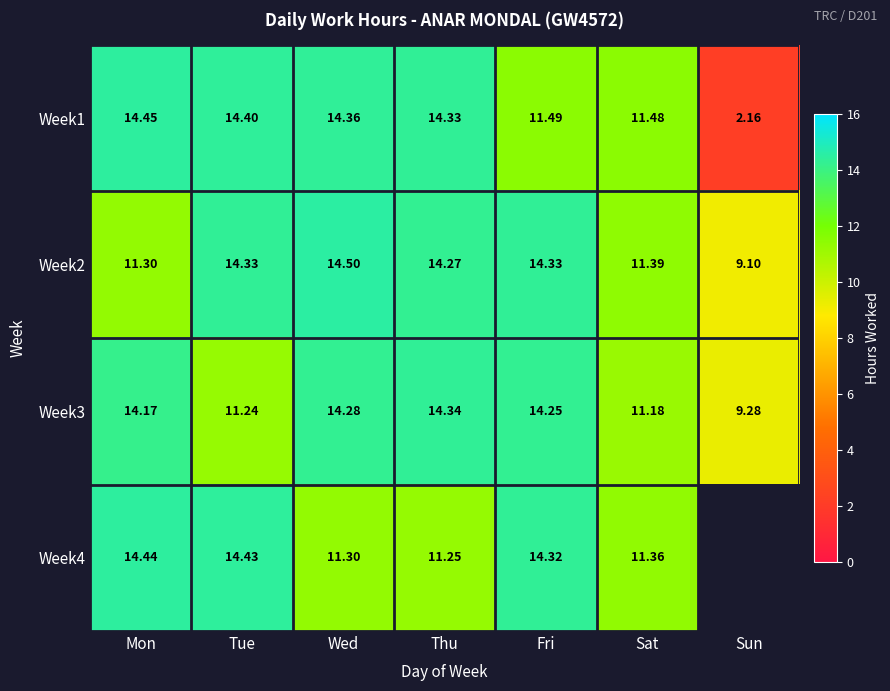

List the labels in order of Week3 value, largest first.

Thu, Wed, Fri, Mon, Tue, Sat, Sun